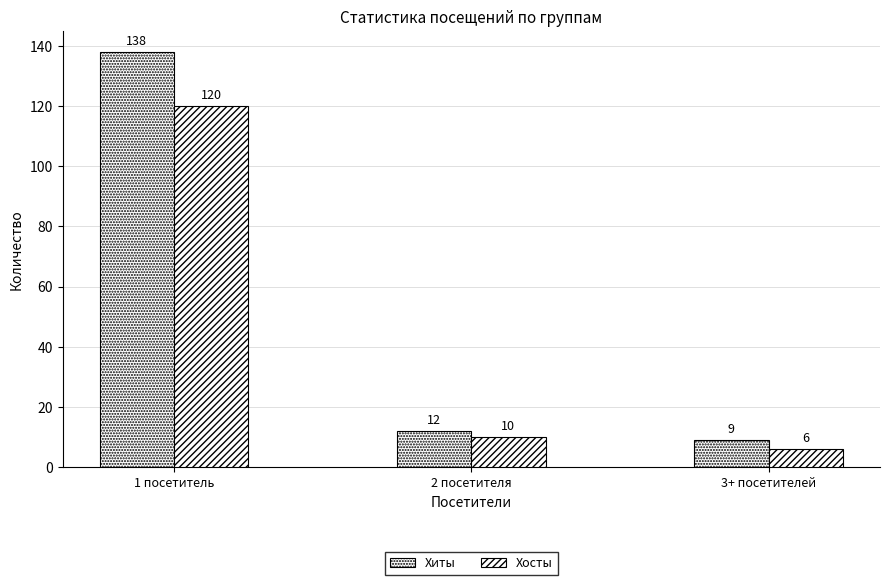

Which category has the lowest value in the Хосты series?

3+ посетителей